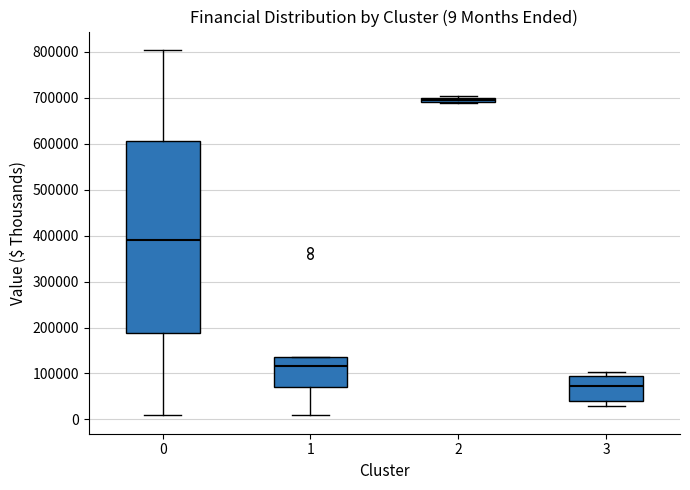

Which box's median line is the lowest?

3